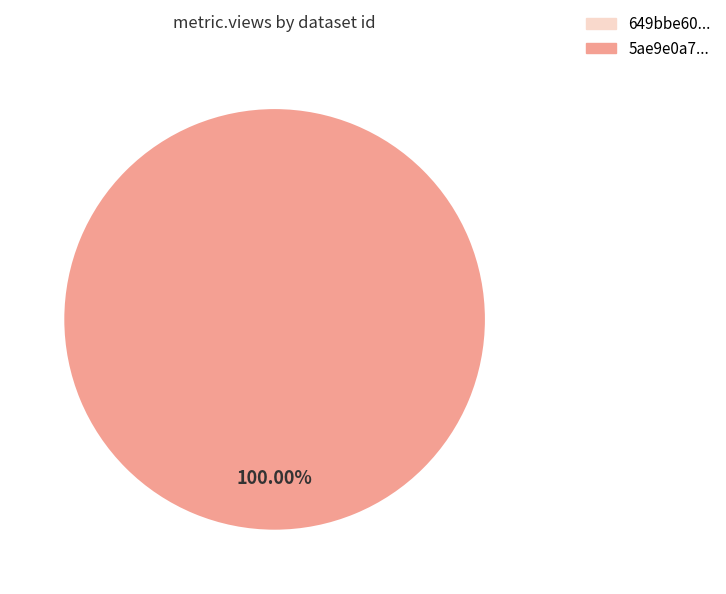

What is the majority slice?

5ae9e0a7c8d8c9146c44ccc6